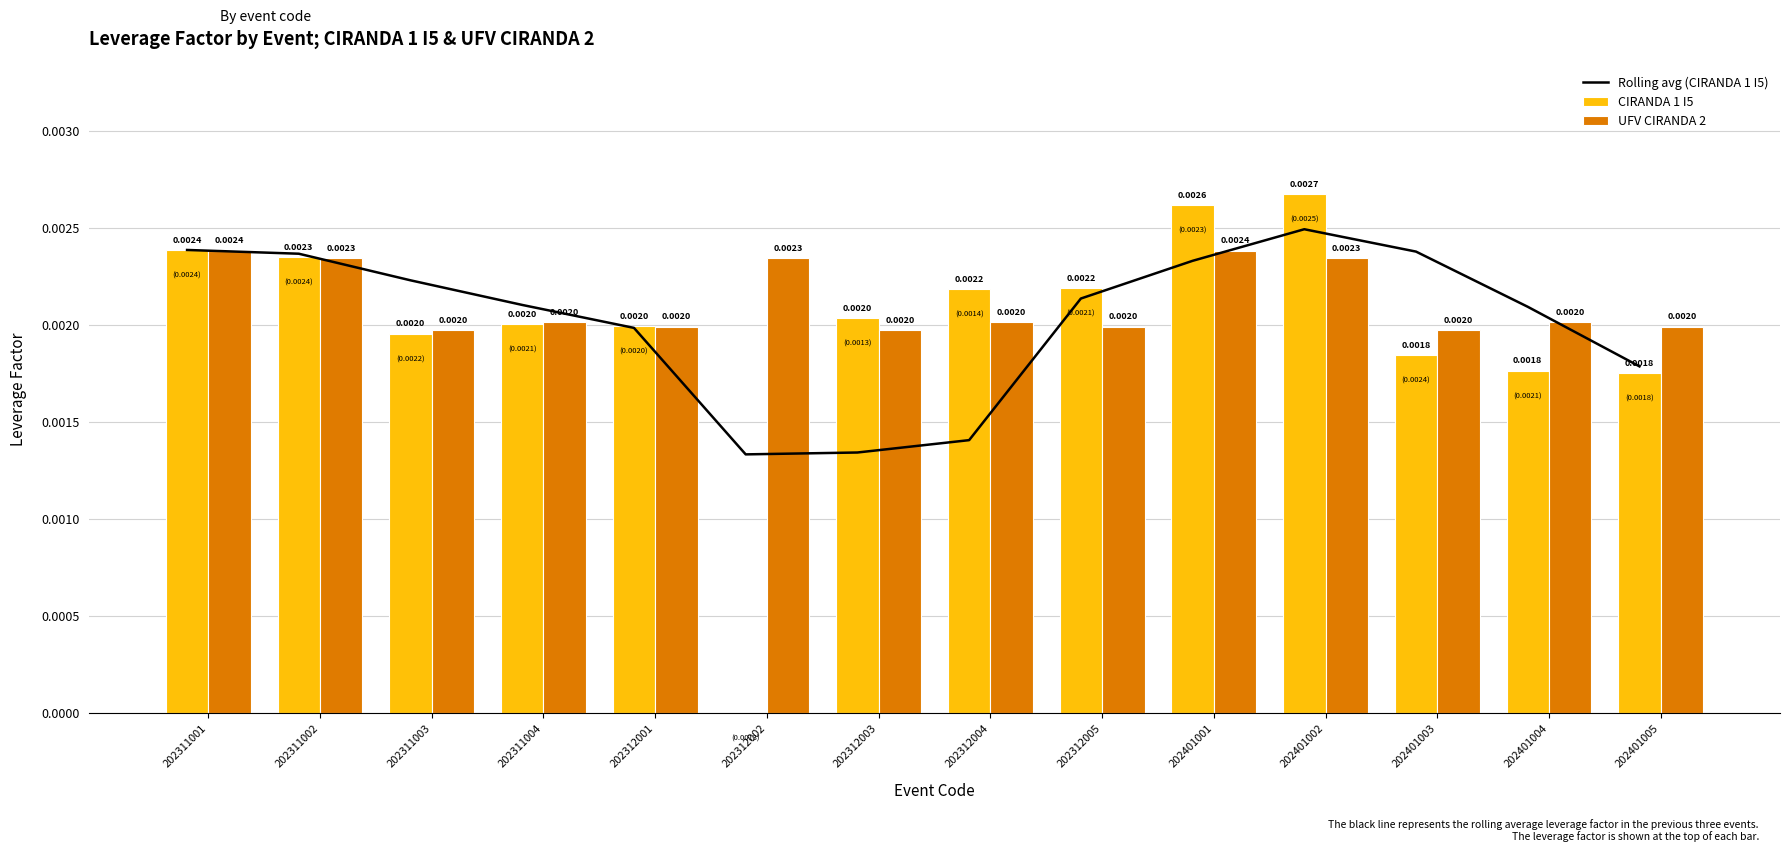

Is it true that UFV CIRANDA 2 equals 0.0 at 202311001?

True